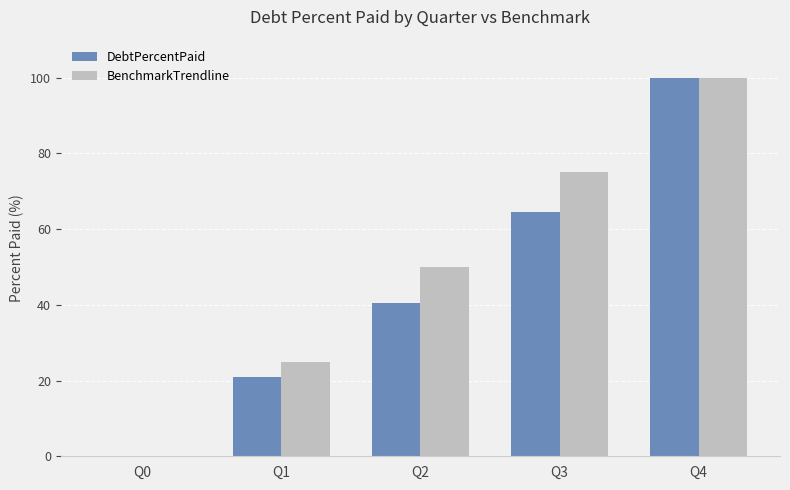

What is the highest value of the BenchmarkTrendline series?

100.0